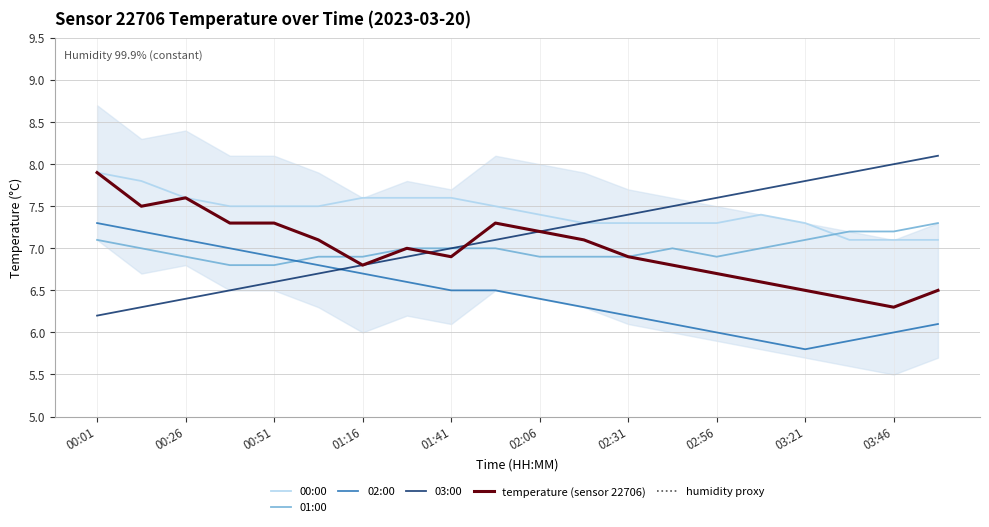

What is the total value across all series at 00:01?

49.6